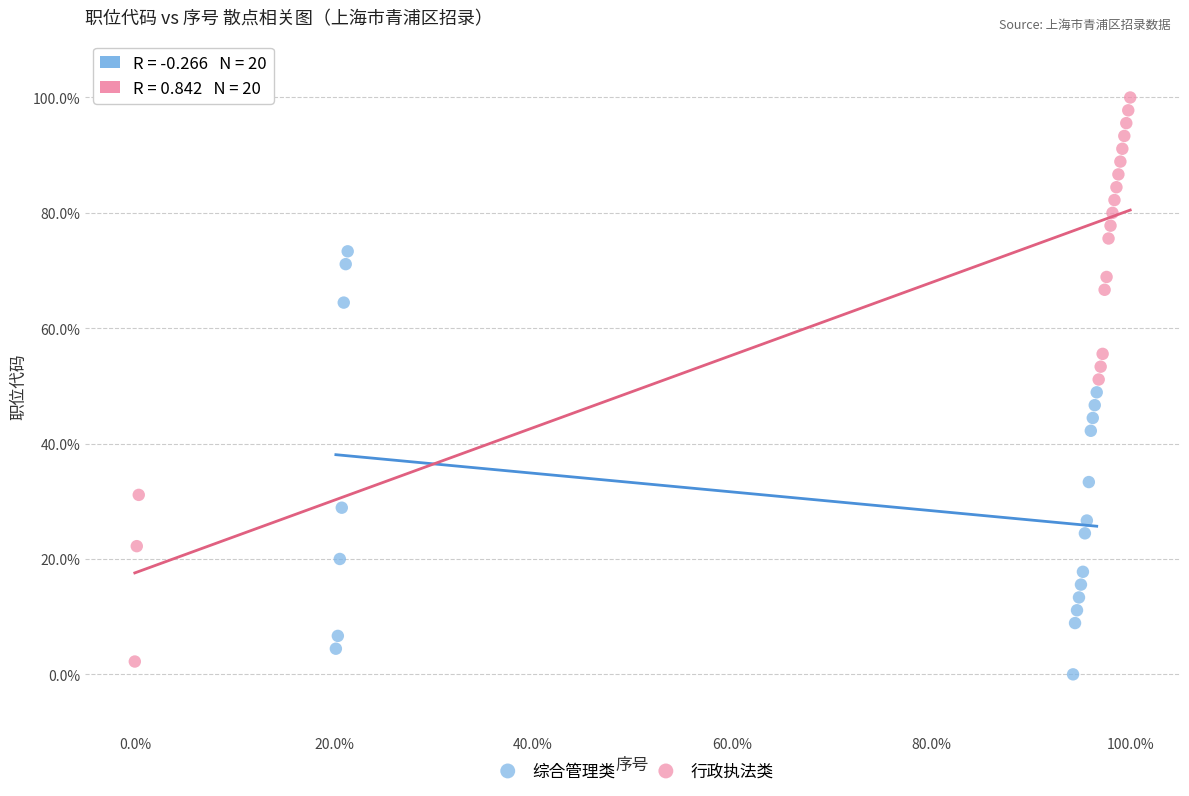

Which series has the largest Y range (max minus min)?

行政执法类